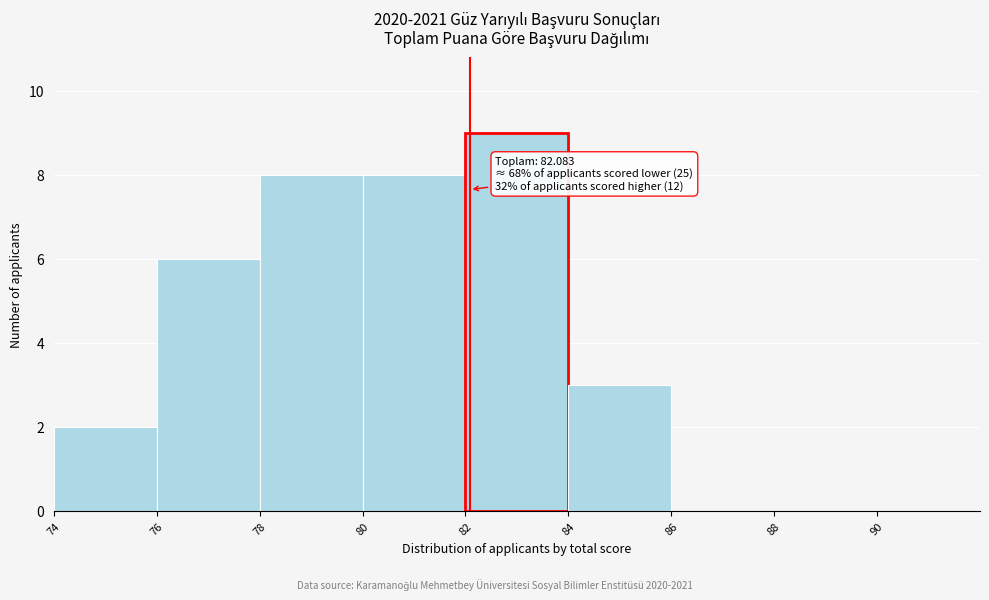

Which range on the x-axis has the tallest bar?

82 to 84